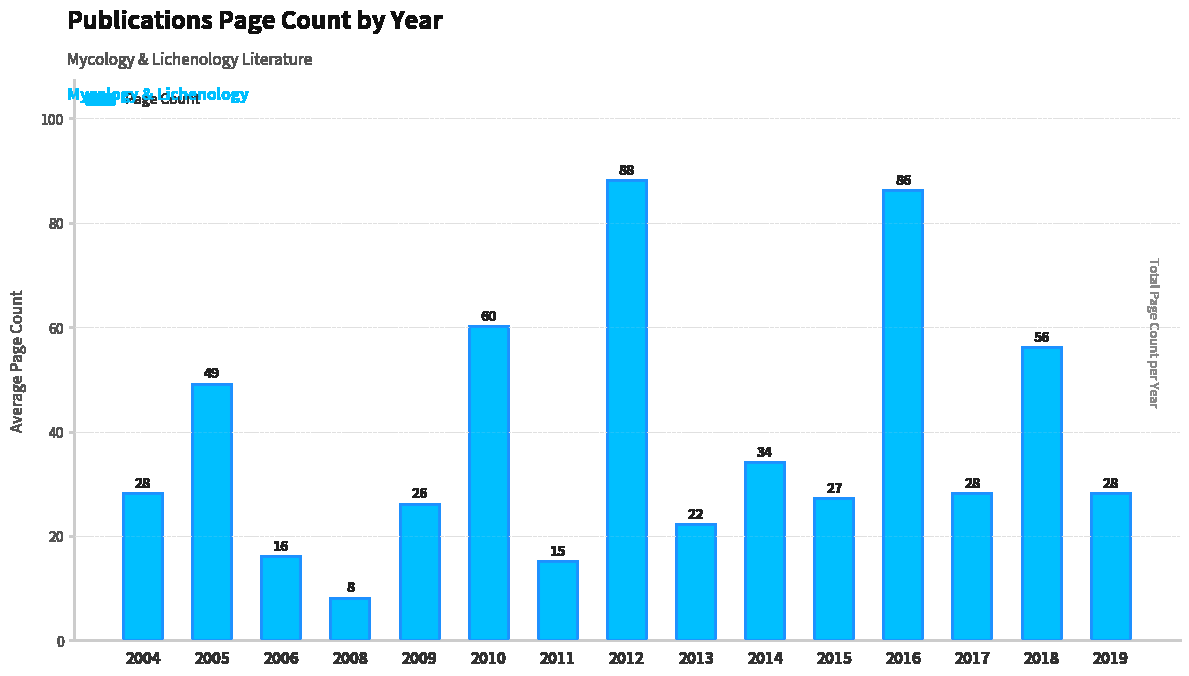

At which category does the chart reach its minimum across all series?

2008